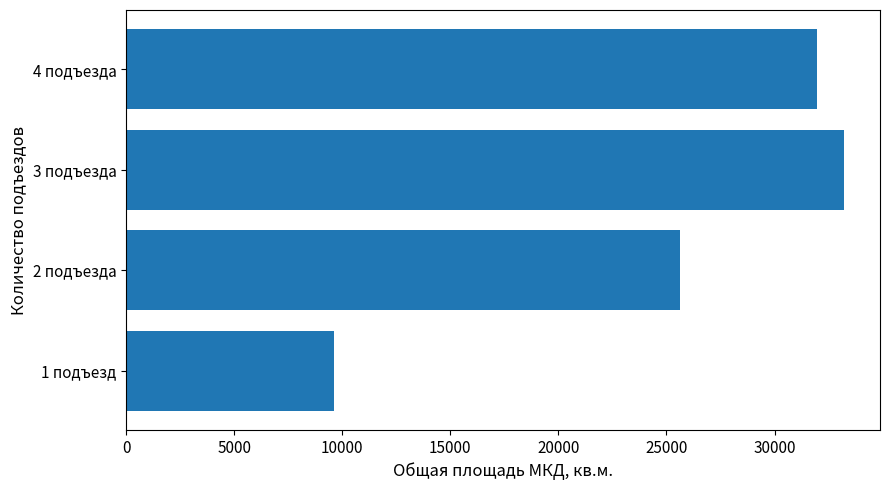

Which has a higher value, 1 подъезд or 4 подъезда?

4 подъезда